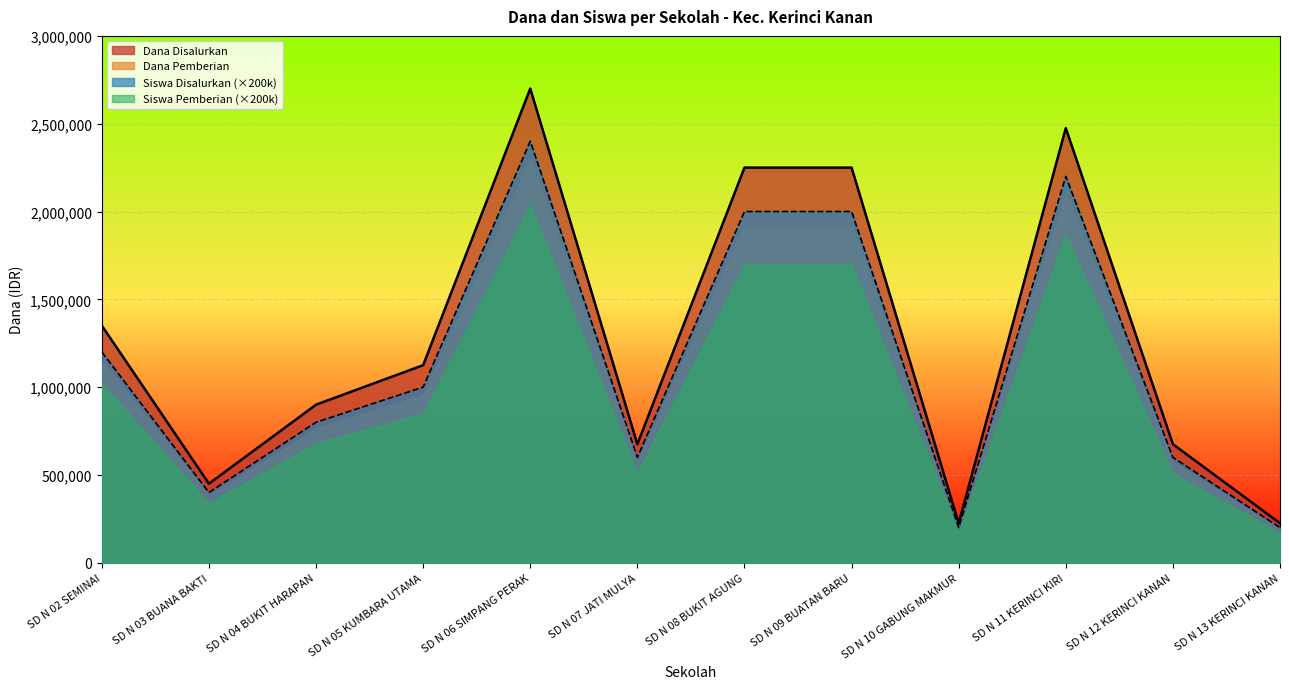

True or false: Dana Disalurkan has a value of 319921 at SD N 05 KUMBARA UTAMA.

False